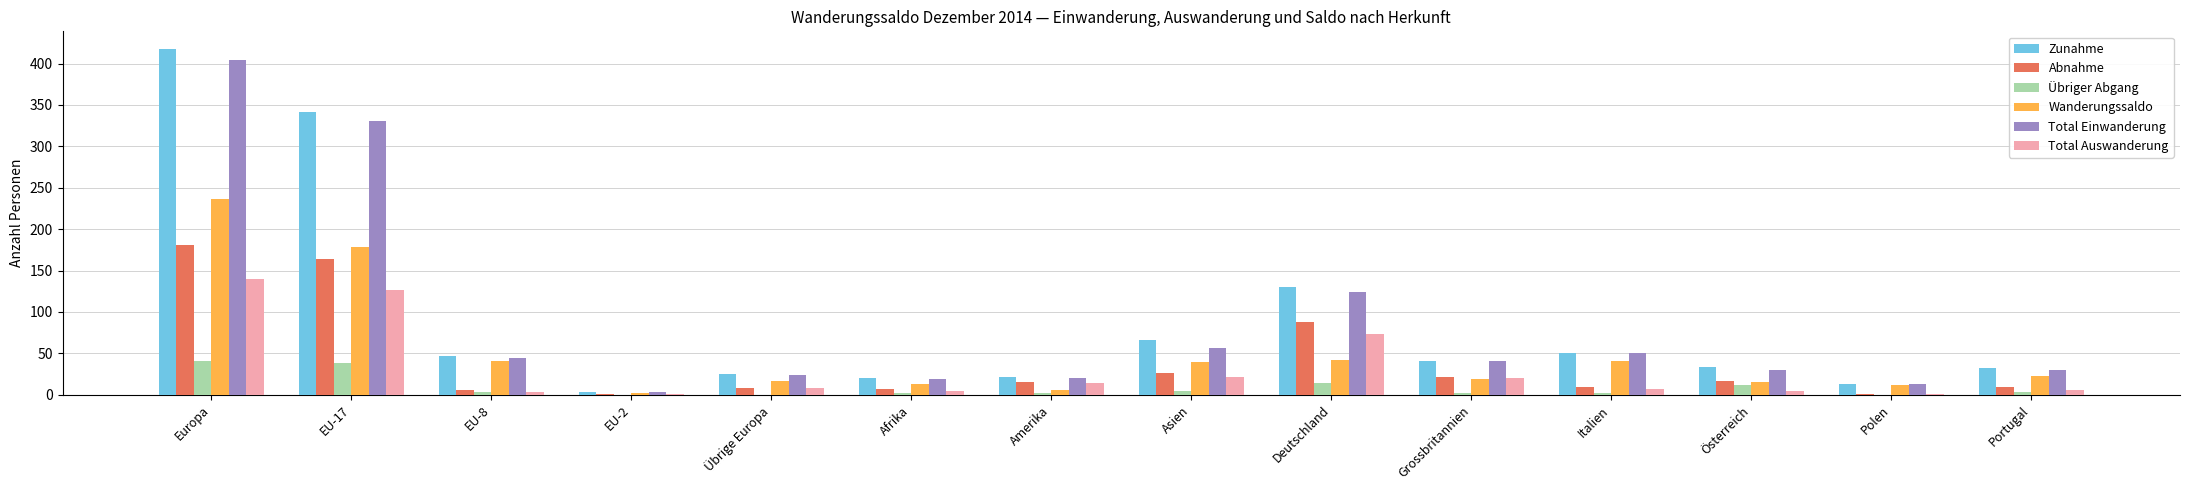

Is the value of Total Einwanderung at EU-2 greater than the value of Zunahme at Österreich?

No